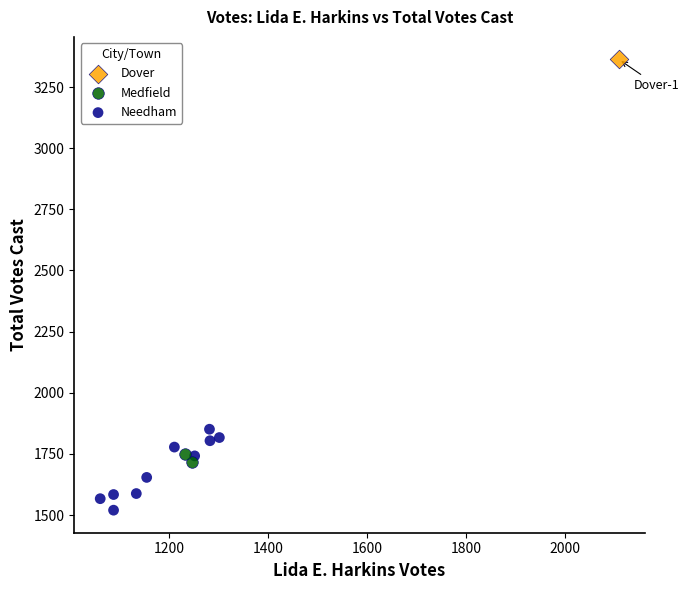

What are all the series names shown in the legend?

Dover, Medfield, Needham